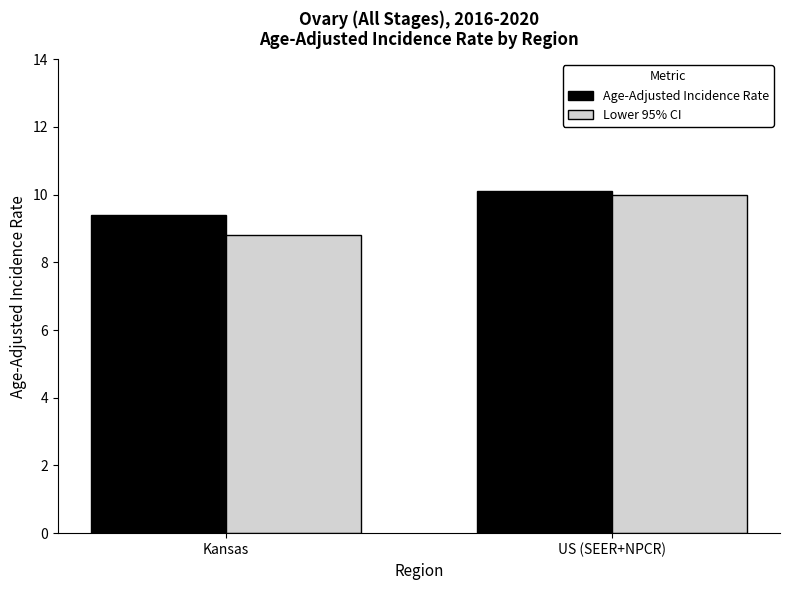

Count the number of data series in this chart.

2